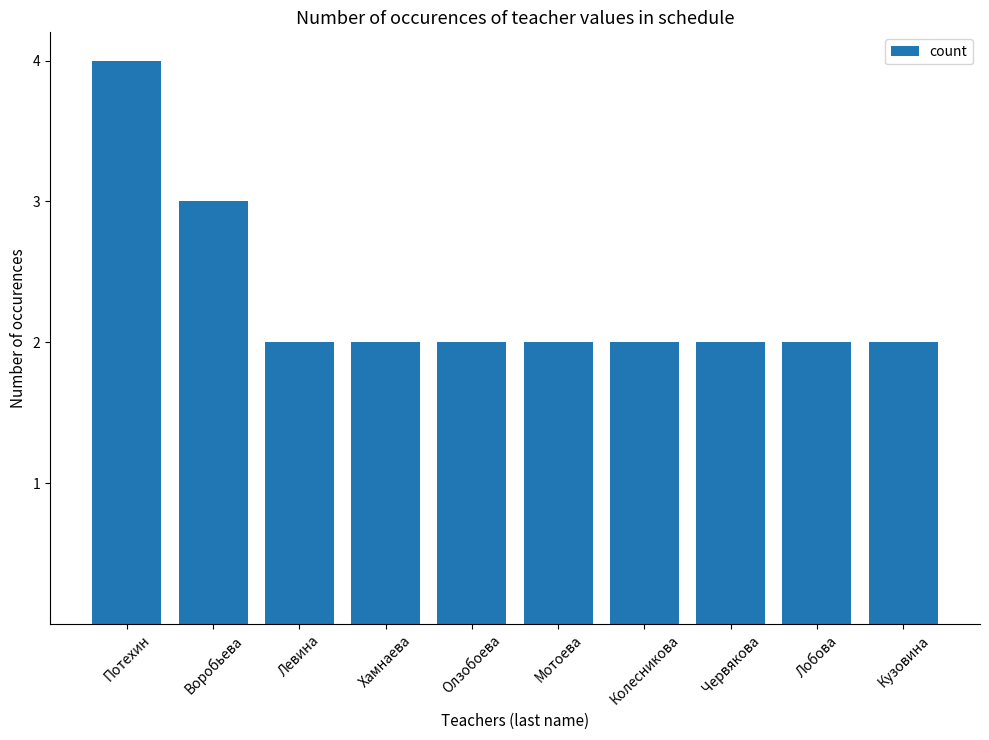

Count the values in the range 2 to 3.

9